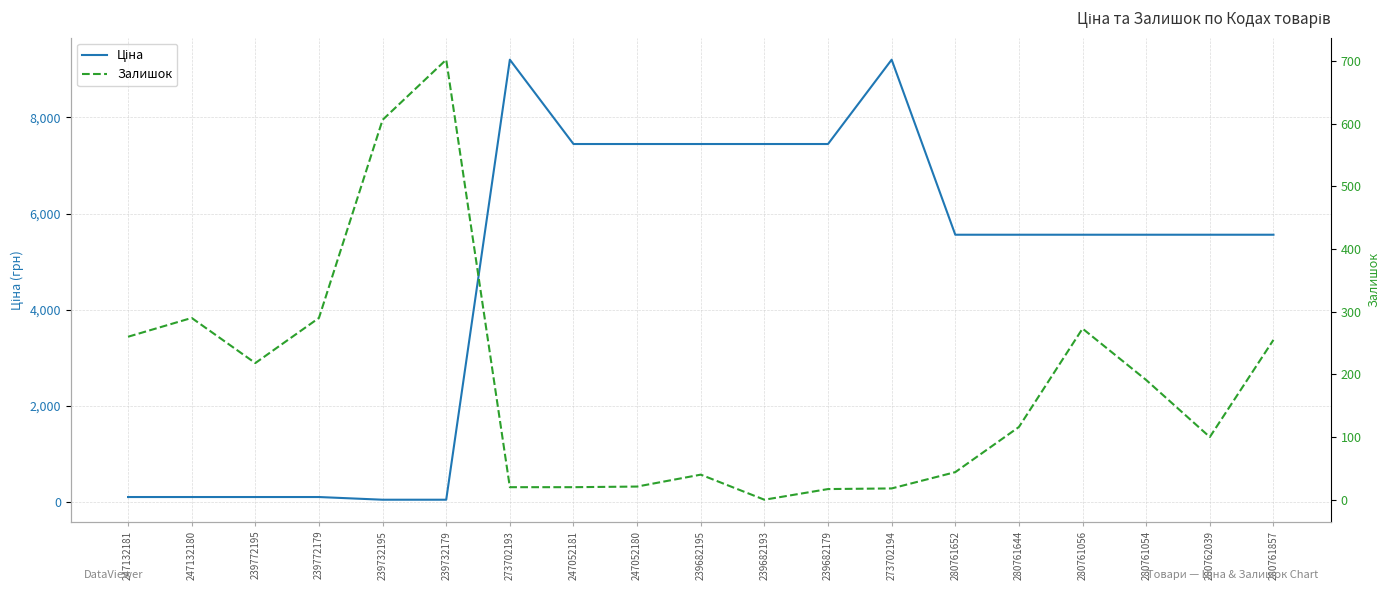

Which series ends up on top after the final intersection of Ціна and Залишок?

Ціна